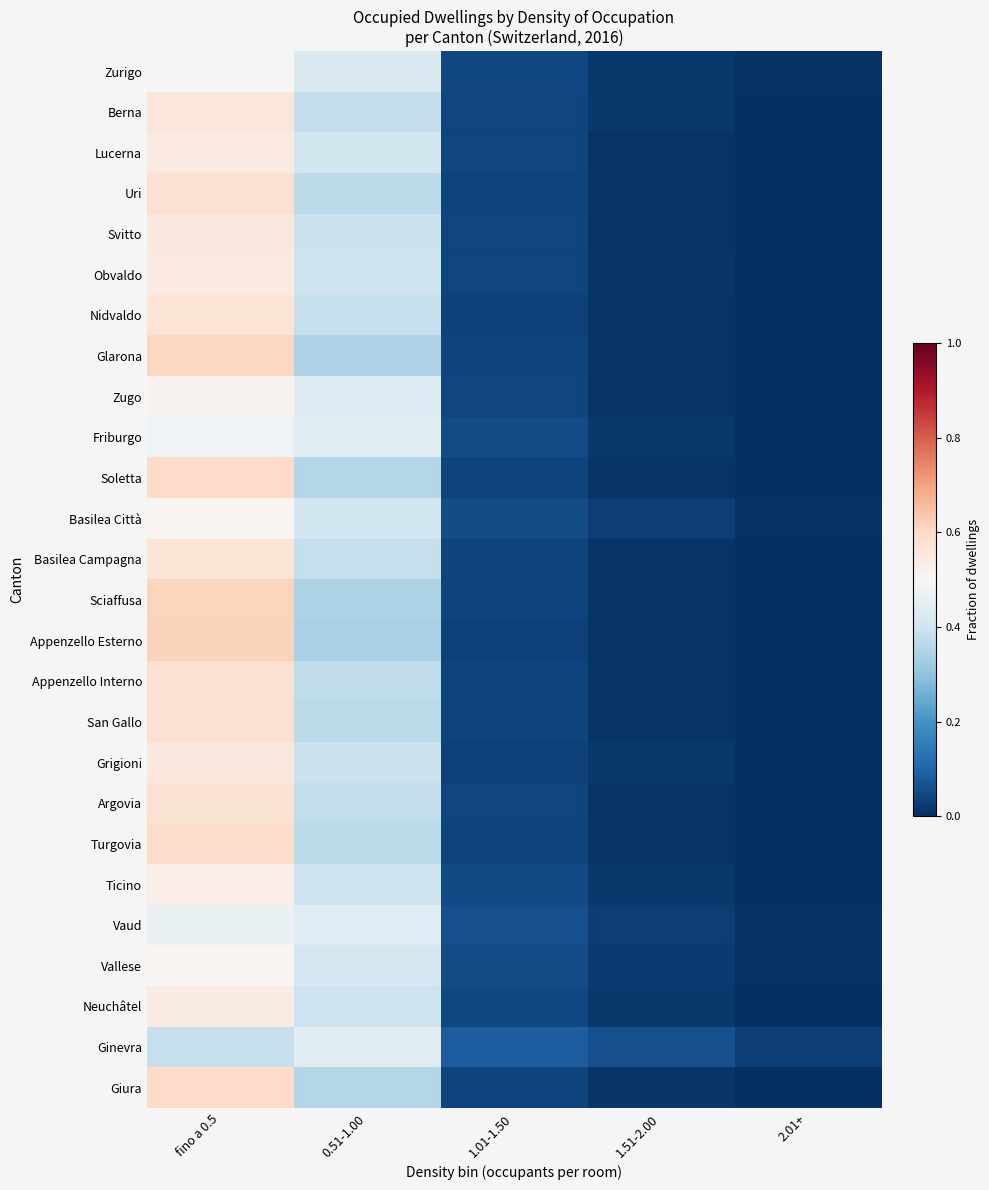

Rank the series by their maximum value, from highest to lowest.

Appenzello Esterno, Sciaffusa, Glarona, Soletta, Giura, Turgovia, San Gallo, Uri, Appenzello Interno, Argovia, Basilea Campagna, Nidvaldo, Berna, Svitto, Grigioni, Lucerna, Obvaldo, Neuchâtel, Ticino, Zugo, Vallese, Basilea Città, Zurigo, Friburgo, Vaud, Ginevra